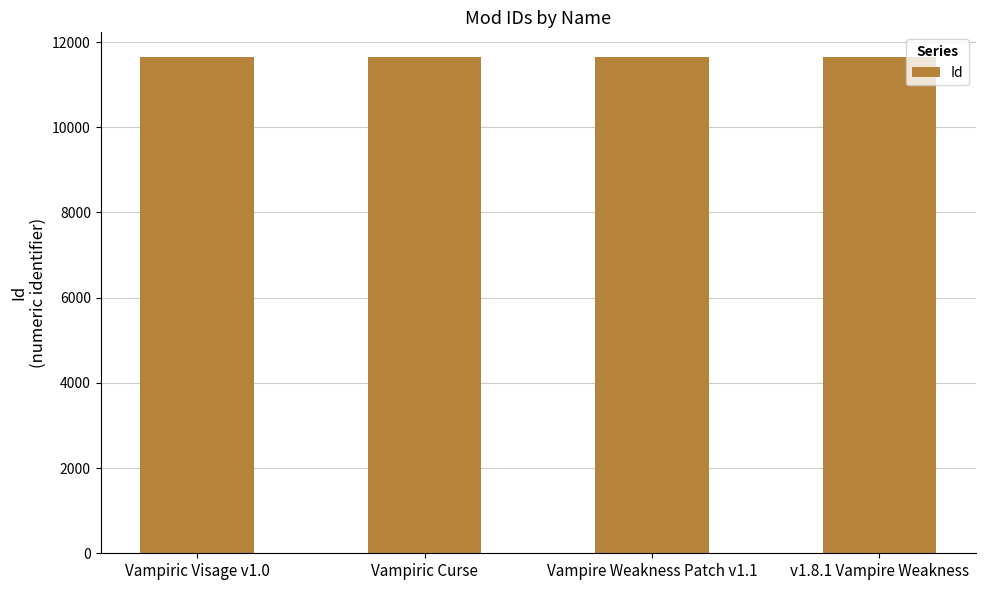

At which label does the data first exceed 11645?

Vampiric Visage v1.0